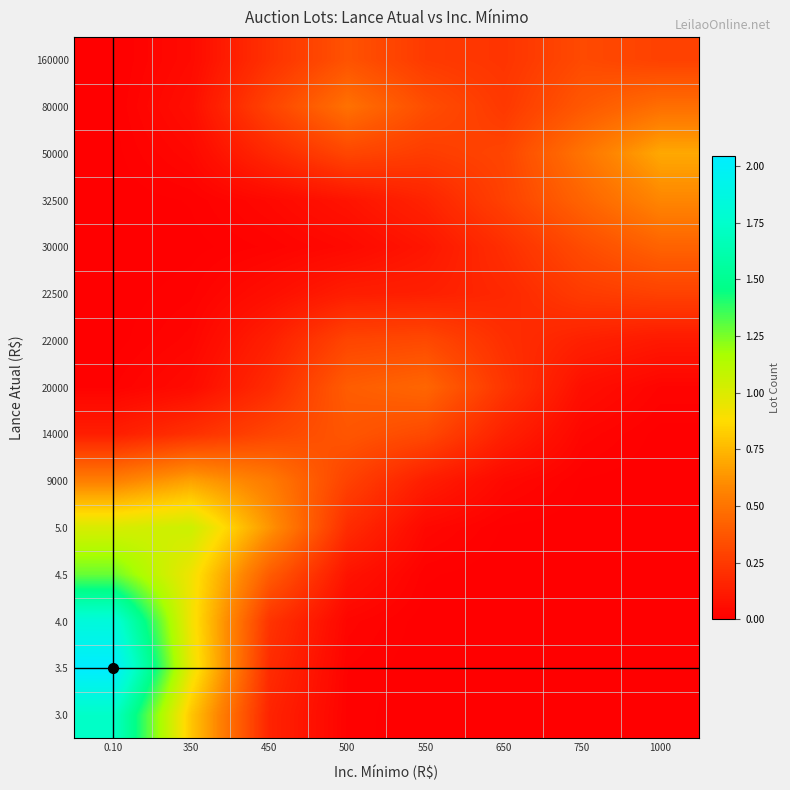

Reading right to left, what are all the values shown in this chart?

3.0: 1000=0.0	750=0.0	650=0.0	550=0.0	500=0.0	450=0.2	350=0.8	0.10=1.7
3.5: 1000=0.0	750=0.0	650=0.0	550=0.0	500=0.0	450=0.2	350=0.9	0.10=2.0
4.0: 1000=0.0	750=0.0	650=0.0	550=0.0	500=0.0	450=0.2	350=0.9	0.10=1.8
4.5: 1000=0.0	750=0.0	650=0.0	550=0.0	500=0.1	450=0.4	350=0.9	0.10=1.3
5.0: 1000=0.0	750=0.0	650=0.0	550=0.0	500=0.2	450=0.6	350=1.1	0.10=1.0
9000: 1000=0.0	750=0.0	650=0.0	550=0.1	500=0.3	450=0.5	350=0.7	0.10=0.5
14000: 1000=0.0	750=0.0	650=0.1	550=0.3	500=0.4	450=0.3	350=0.2	0.10=0.1
20000: 1000=0.0	750=0.1	650=0.2	550=0.4	500=0.4	450=0.2	350=0.1	0.10=0.0
22000: 1000=0.1	750=0.1	650=0.2	550=0.3	500=0.3	450=0.1	350=0.0	0.10=0.0
22500: 1000=0.3	750=0.3	650=0.2	550=0.1	500=0.1	450=0.1	350=0.0	0.10=0.0
30000: 1000=0.4	750=0.3	650=0.2	550=0.1	500=0.0	450=0.0	350=0.0	0.10=0.0
32500: 1000=0.6	750=0.4	650=0.3	550=0.2	500=0.1	450=0.0	350=0.0	0.10=0.0
50000: 1000=0.7	750=0.5	650=0.3	550=0.3	500=0.3	450=0.2	350=0.0	0.10=0.0
80000: 1000=0.5	750=0.4	650=0.2	550=0.3	500=0.5	450=0.3	350=0.1	0.10=0.0
160000: 1000=0.3	750=0.3	650=0.2	550=0.3	500=0.4	450=0.2	350=0.0	0.10=0.0